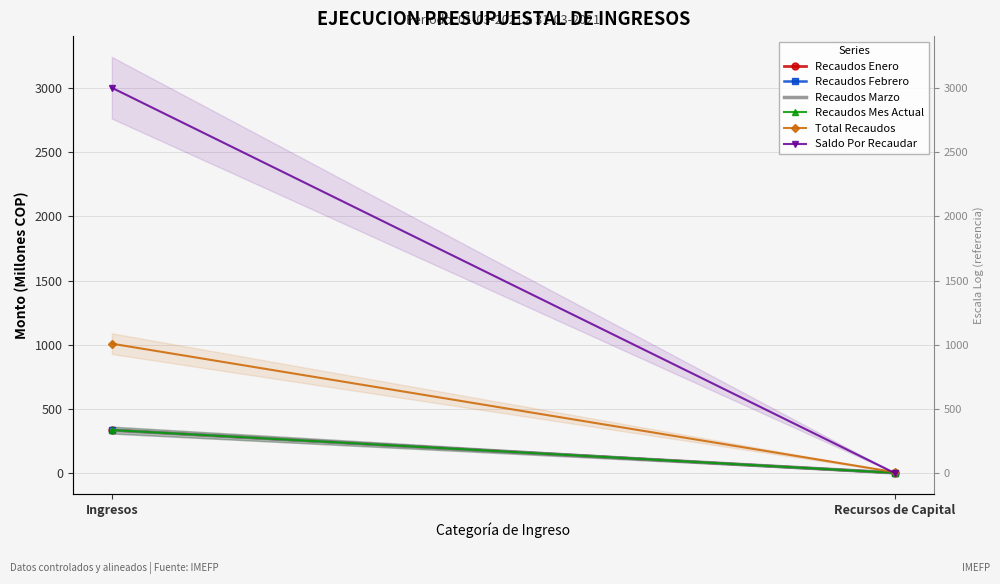

List the labels in order of Recaudos Febrero value, smallest first.

Recursos de Capital, Ingresos